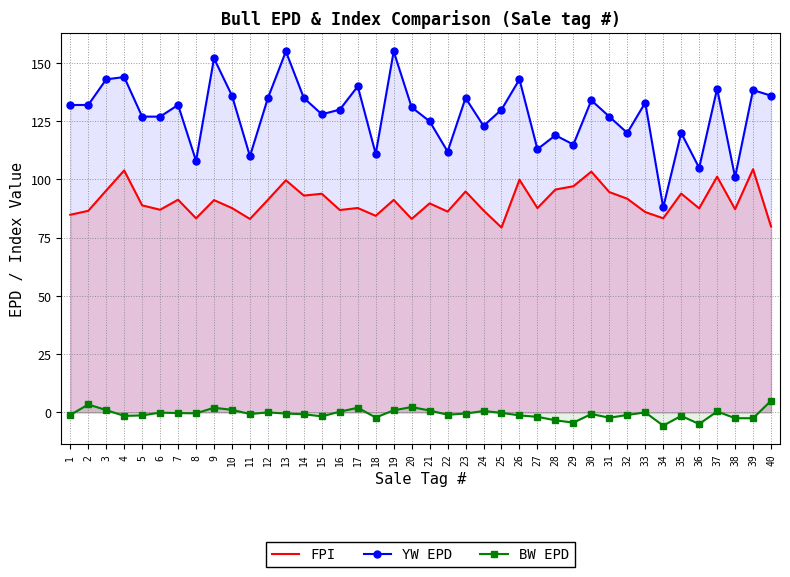

Rank the series at 2 from lowest to highest value.

BW EPD, FPI, YW EPD